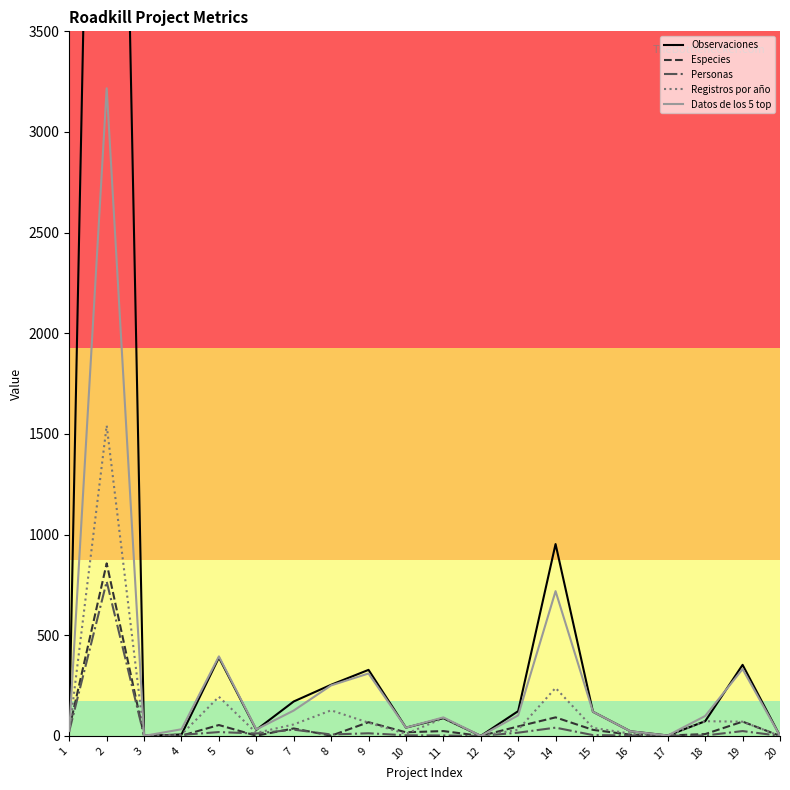

Rank the categories by Registros por año value from highest to lowest.

2, 14, 5, 8, 11, 18, 19, 9, 7, 15, 13, 1, 6, 16, 10, 4, 17, 3, 12, 20